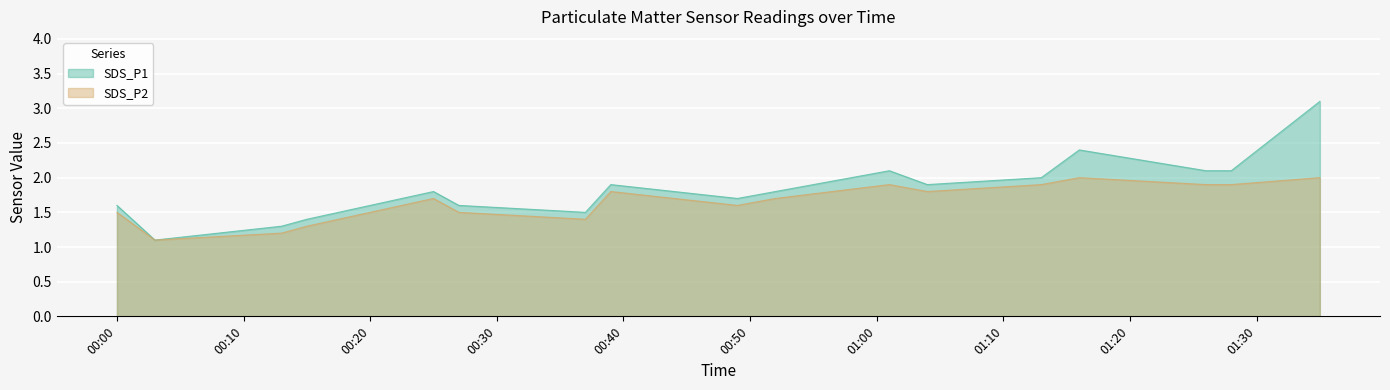

What is the minimum value for SDS_P2?

1.1